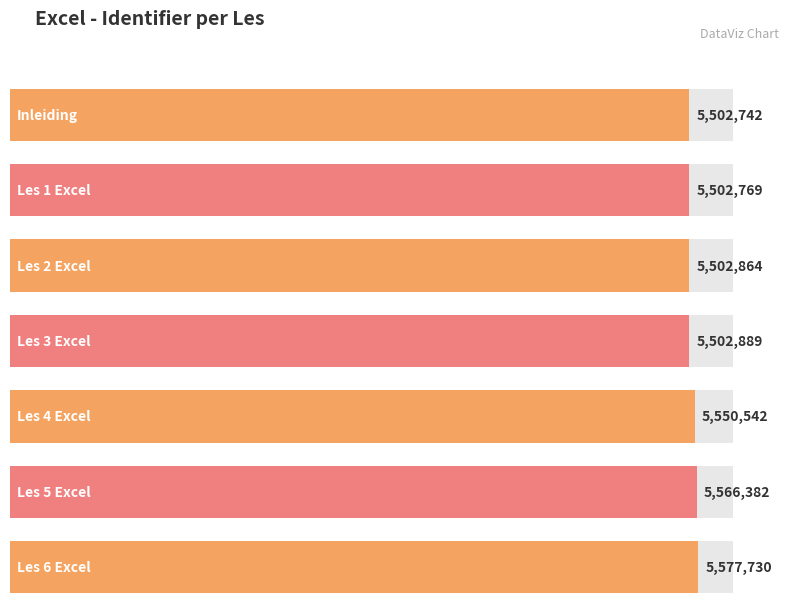

Are the bars horizontal?

Yes